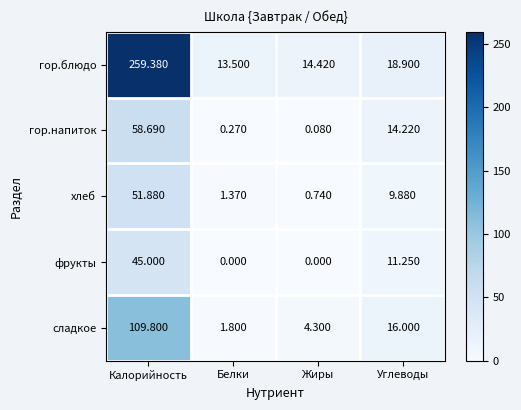

Which series has the largest total across all categories?

гор.блюдо